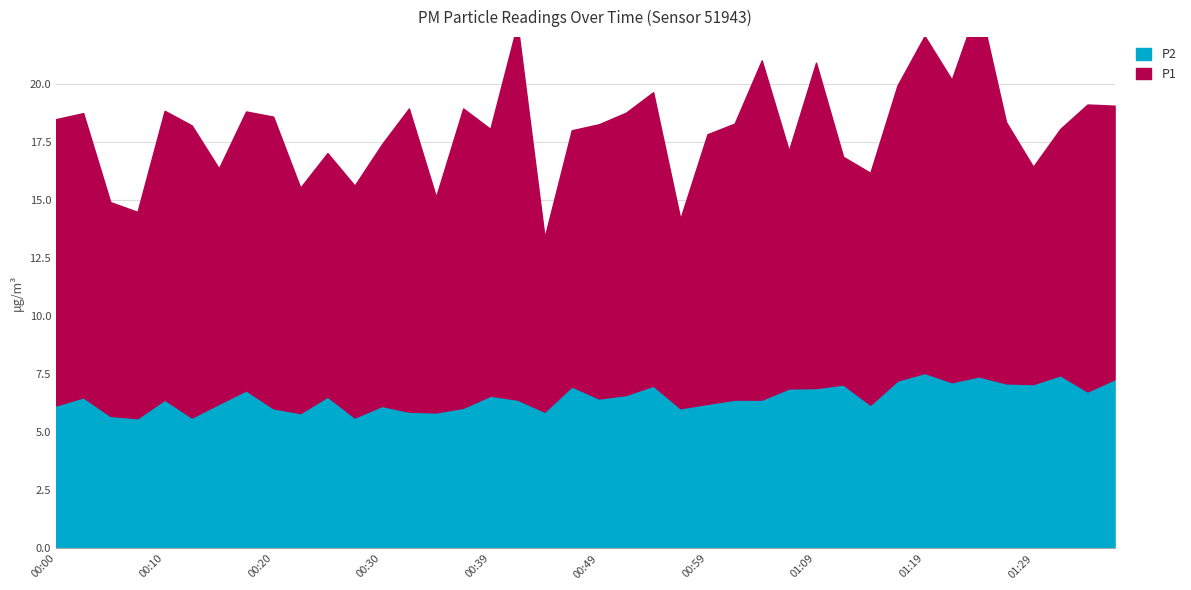

True or false: P2 has more than 1 interior local peaks.

True